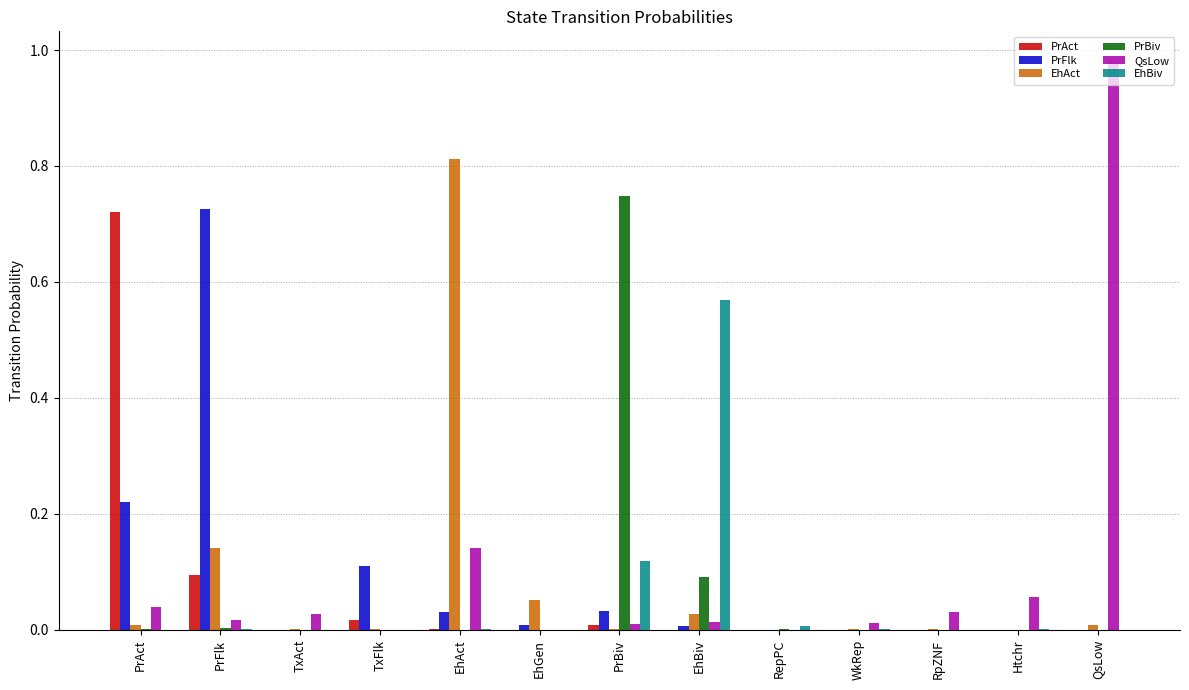

Is the value of PrAct at RpZNF greater than the value of PrFlk at PrFlk?

No